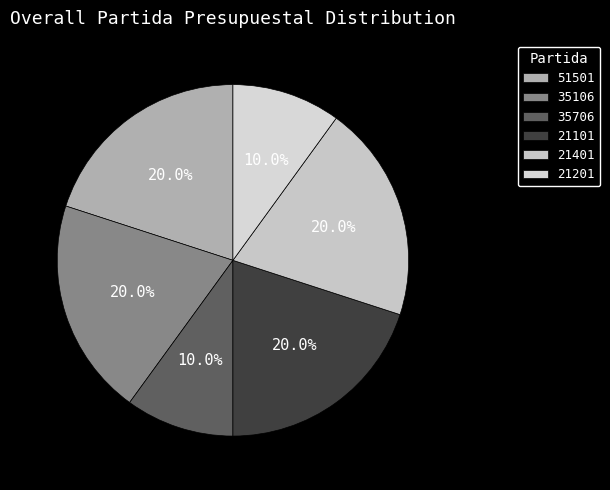

How many slices are in this pie chart?

6